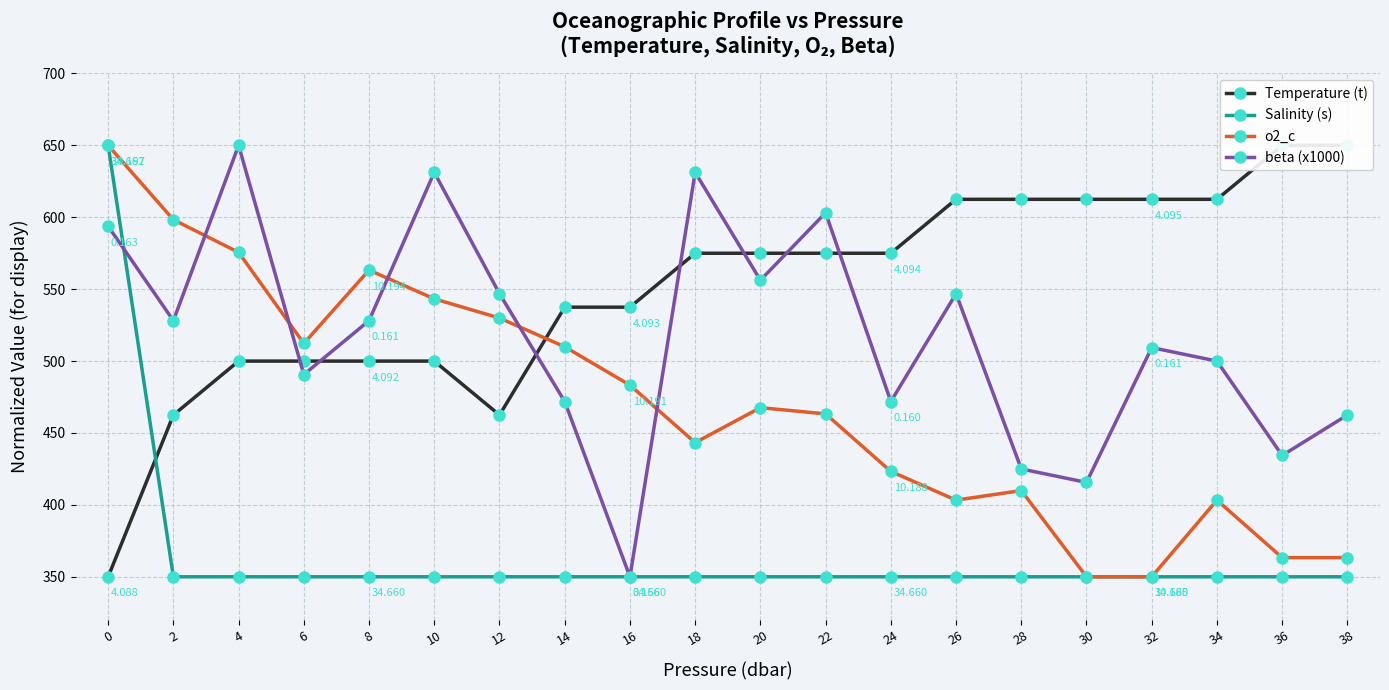

Which category has the lowest value in the o2_c series?

30